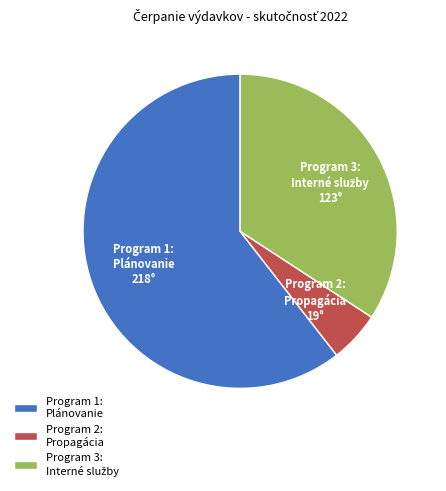

What is the smallest slice in the pie chart?

Program 2: Propagácia